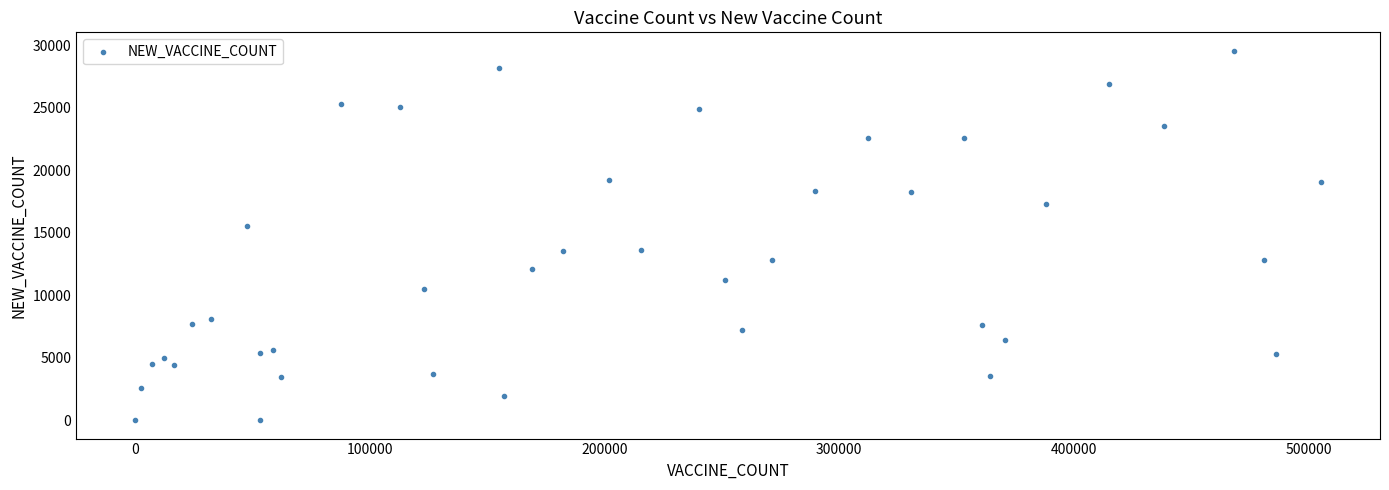

What Y value in the scatter plot is closest to 14780?

15560